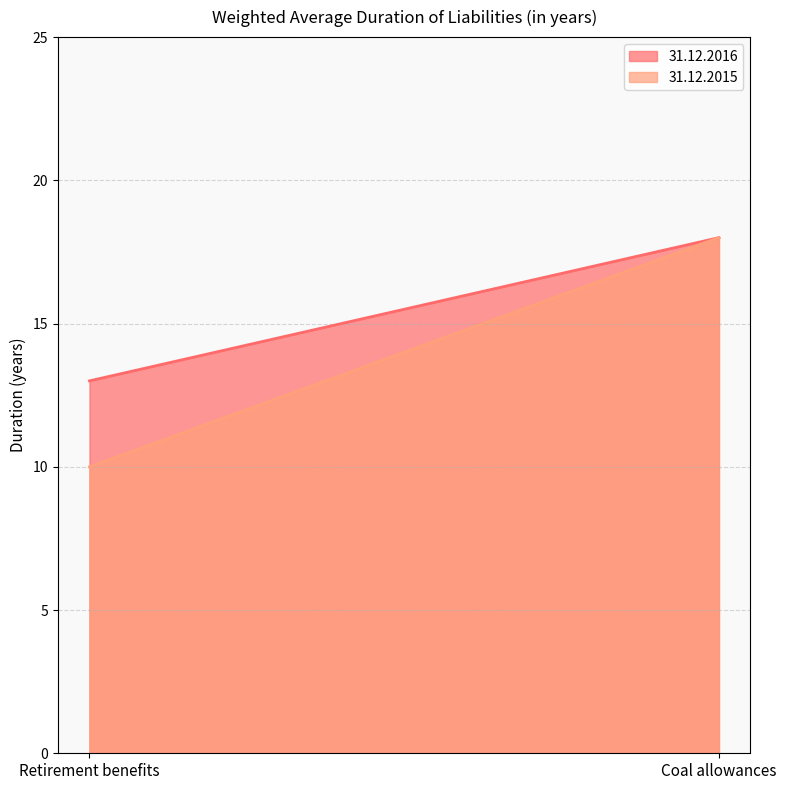

What is the difference between the maximum and minimum values in the 31.12.2016 series?

5